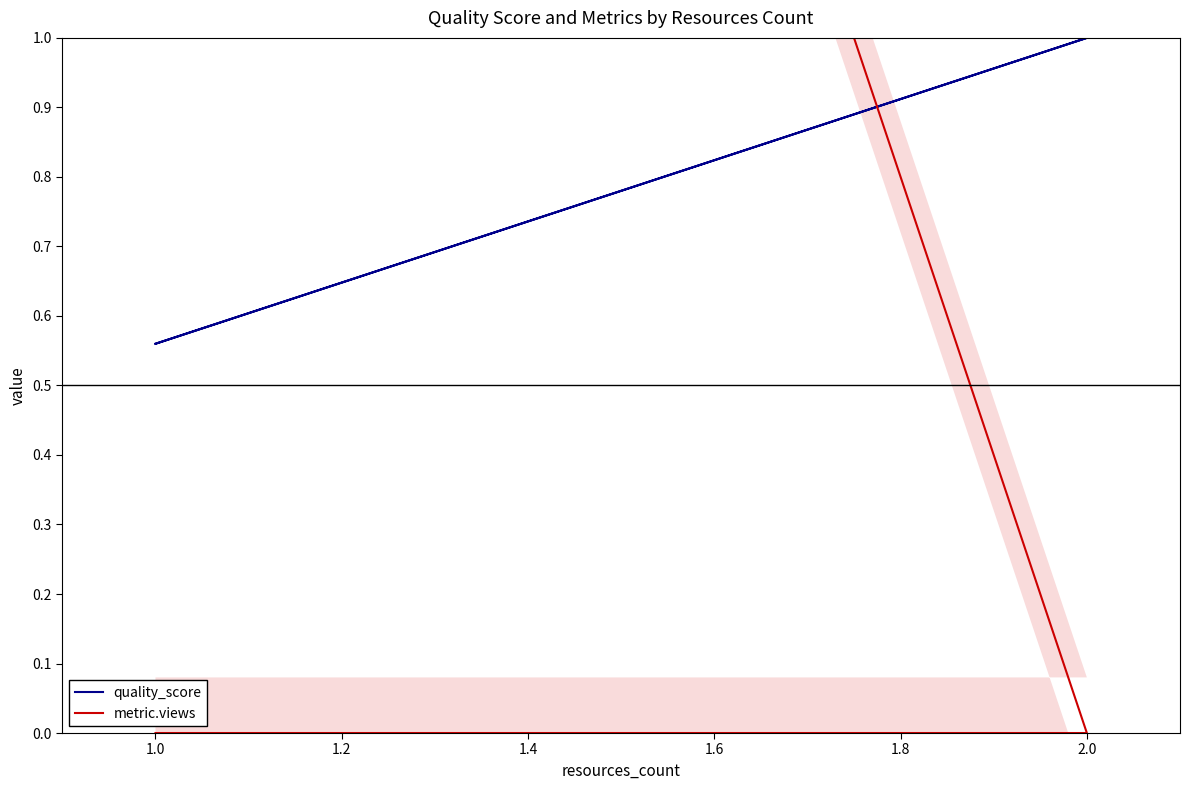

What are all the series names shown in the legend?

quality_score, metric.views